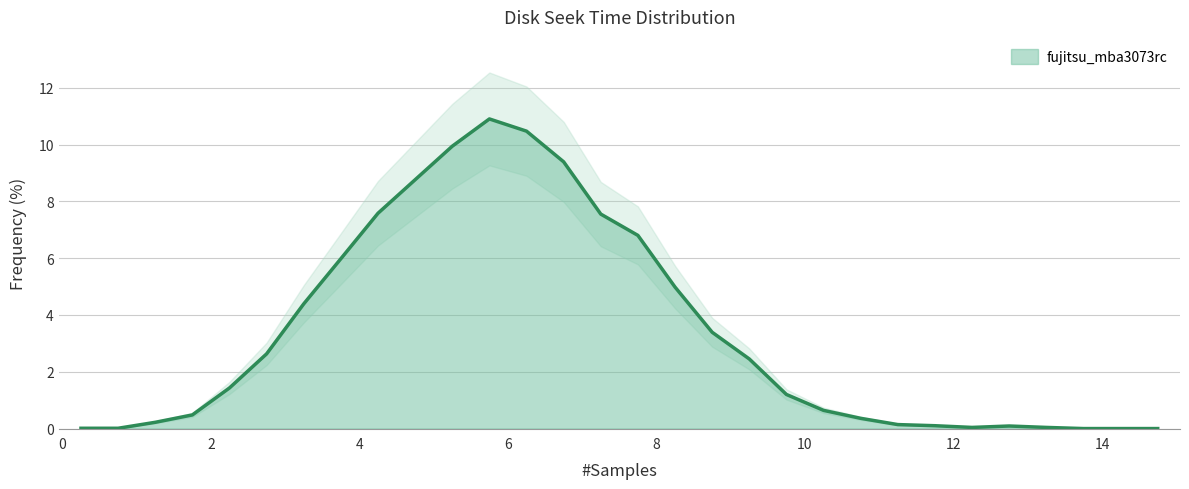

List the labels in order of value, smallest first.

13.75, 14.25, 14.75, 0.25, 0.75, 12.25, 13.25, 12.75, 11.75, 11.25, 1.25, 10.75, 1.75, 10.25, 9.75, 2.25, 9.25, 2.75, 8.75, 3.25, 8.25, 3.75, 7.75, 7.25, 4.25, 4.75, 6.75, 5.25, 6.25, 5.75